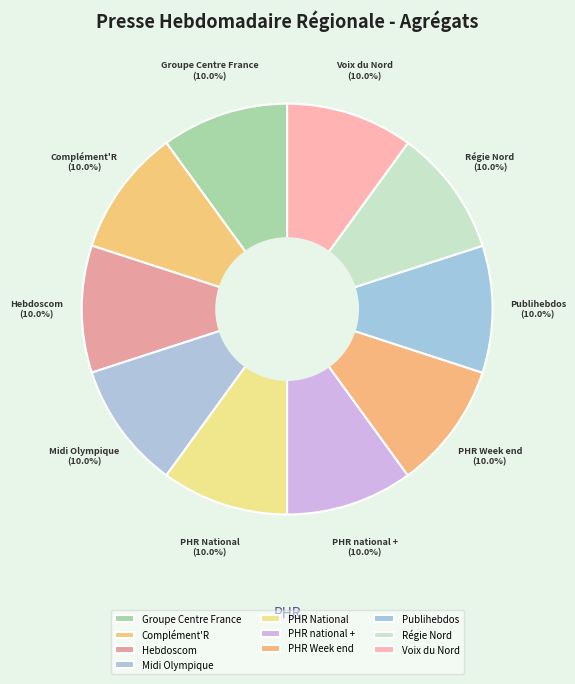

Approximately how many times larger is the value at Régie Nord compared to Midi Olympique?

1.0